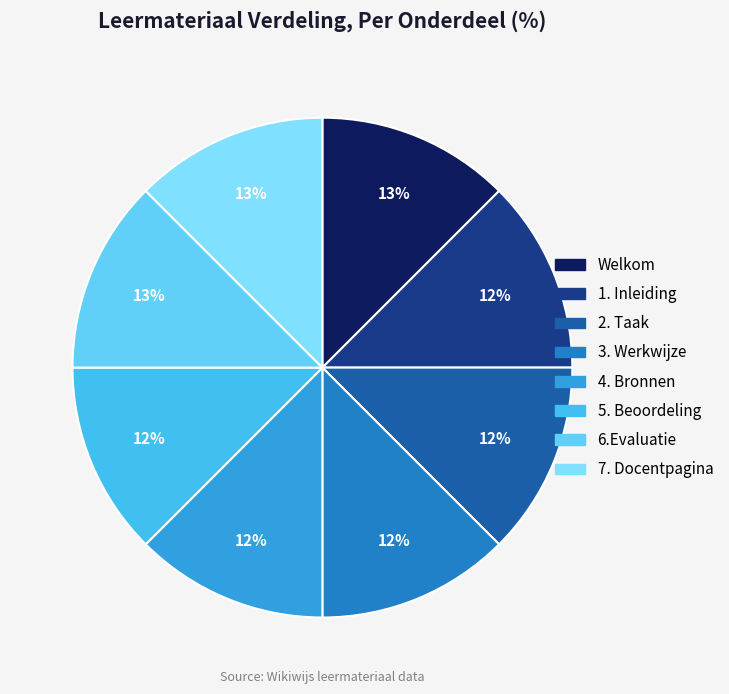

To the nearest percent, what is the combined percentage of 2. Taak and Welkom?

25%